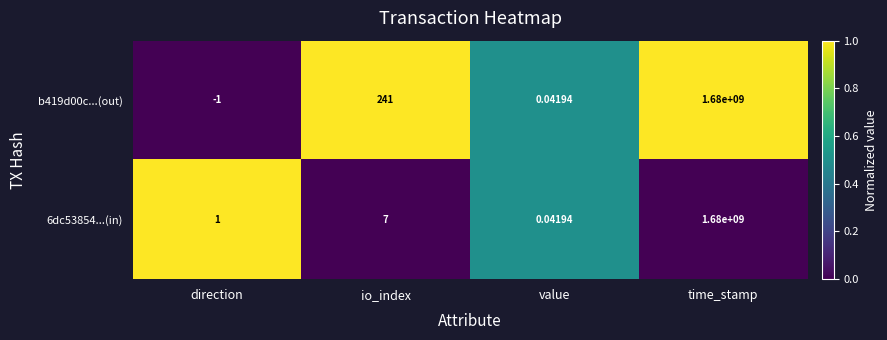

What is the spread (max minus min) of values at io_index?

234.0